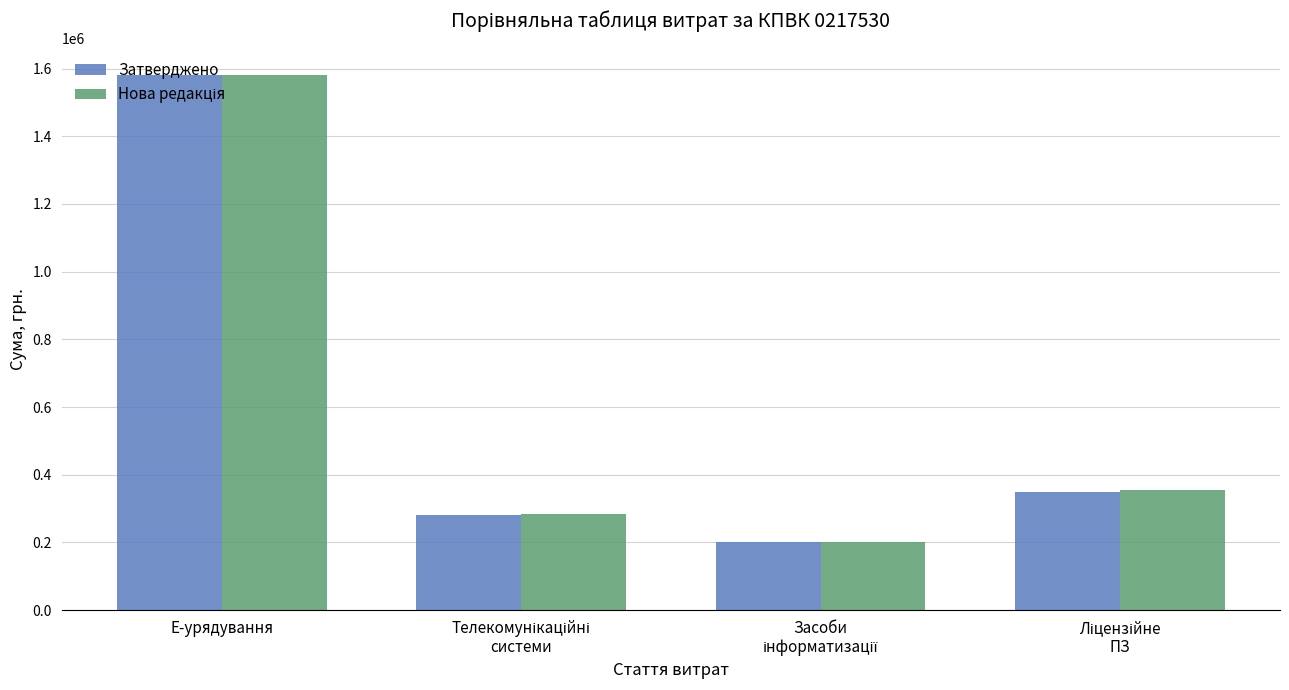

What is the difference between the maximum and minimum values in the Затверджено series?

1381000